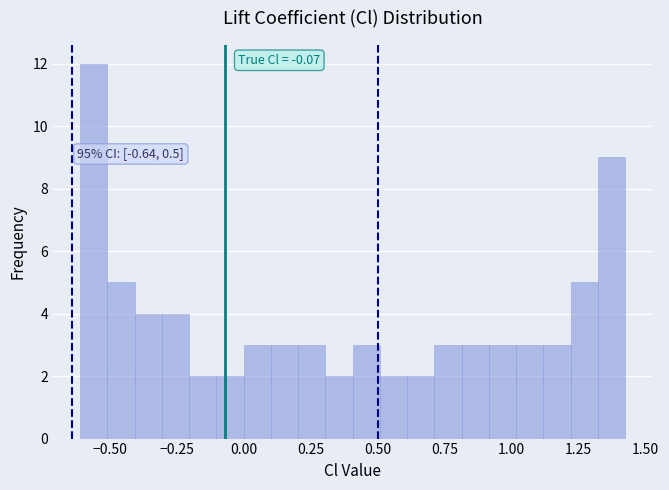

Around what value on the x-axis is the tallest bar? Give the approximate position of its centre, as read against the axis.

-0.55